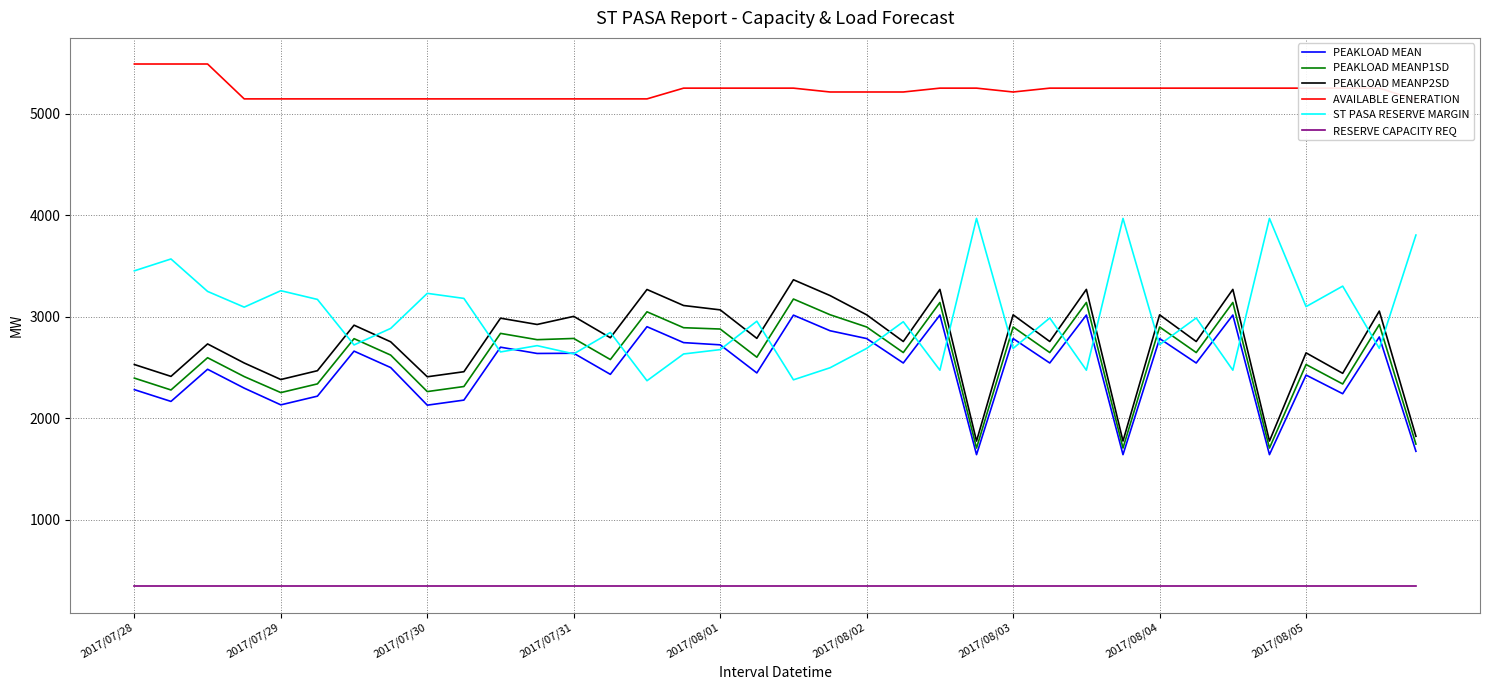

True or false: RESERVE CAPACITY REQ and ST PASA RESERVE MARGIN intersect in this chart.

False